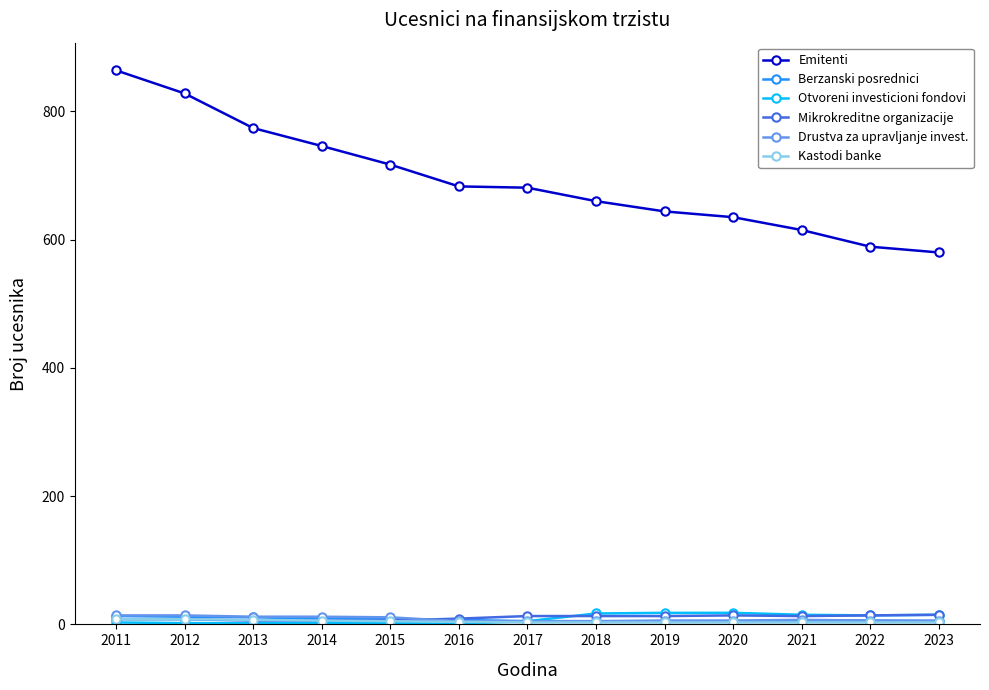

What is the maximum value shown in the chart?

864